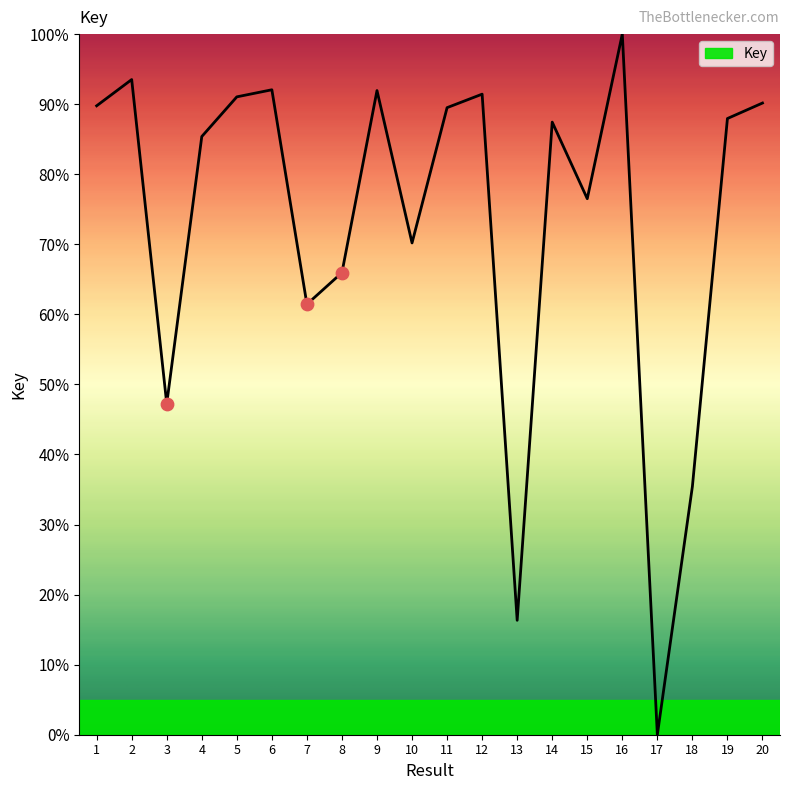

Which has a higher value, 20 or 19?

20